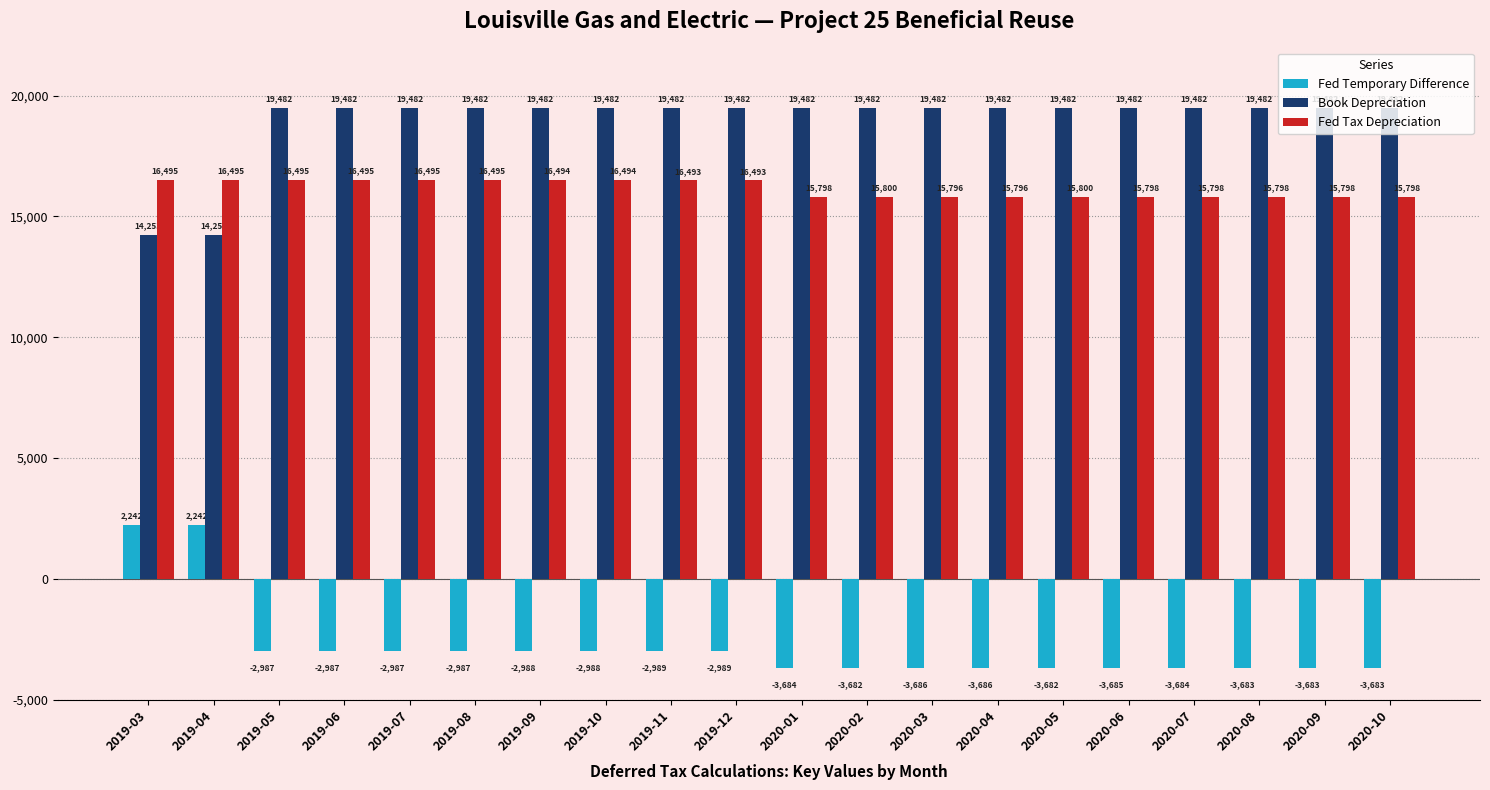

How many values in the Fed Temporary Difference series exceed -2989?

8